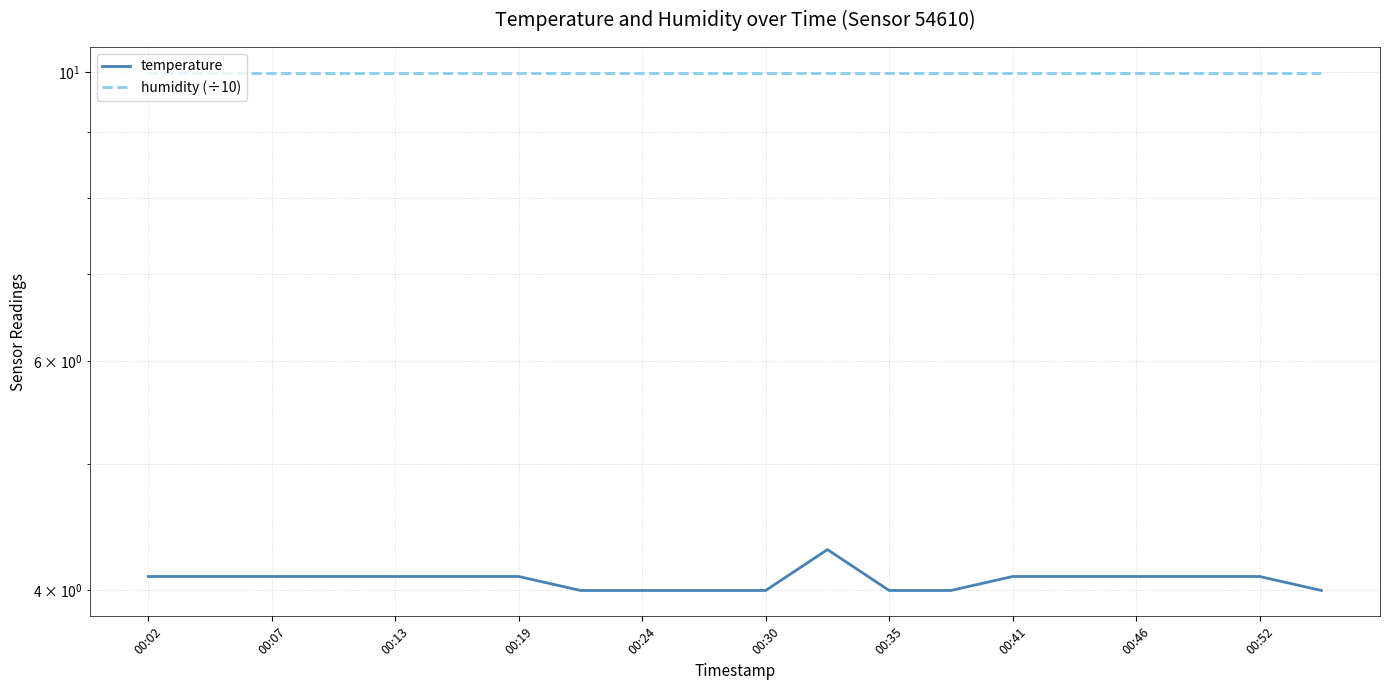

True or false: humidity (÷10) has more than 0 interior local peaks.

False